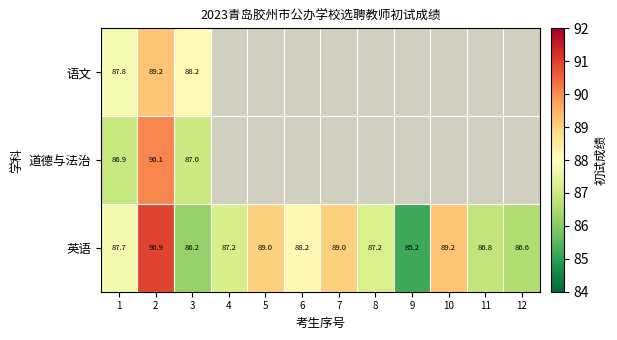

Is the value of 语文 at 2 greater than the value of 英语 at 7?

Yes